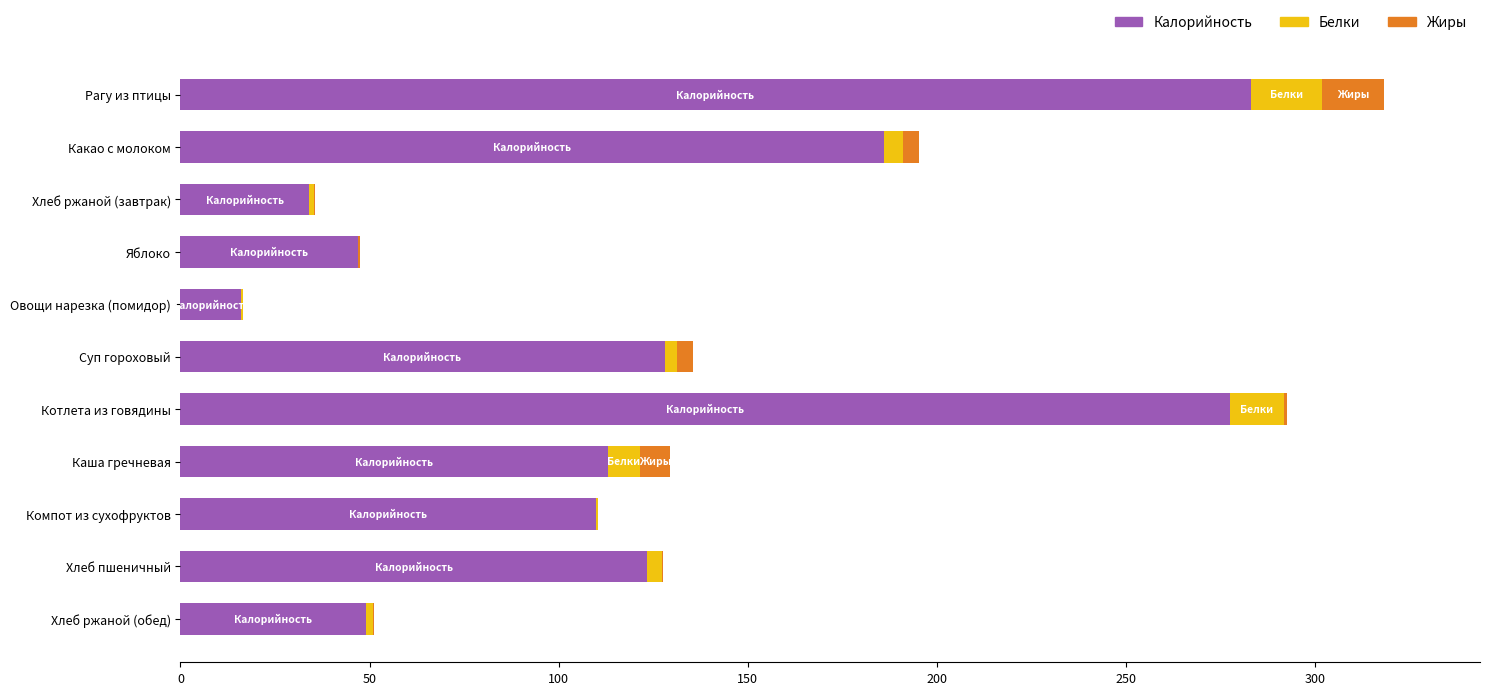

At which category is the sum across all series the highest?

Рагу из птицы